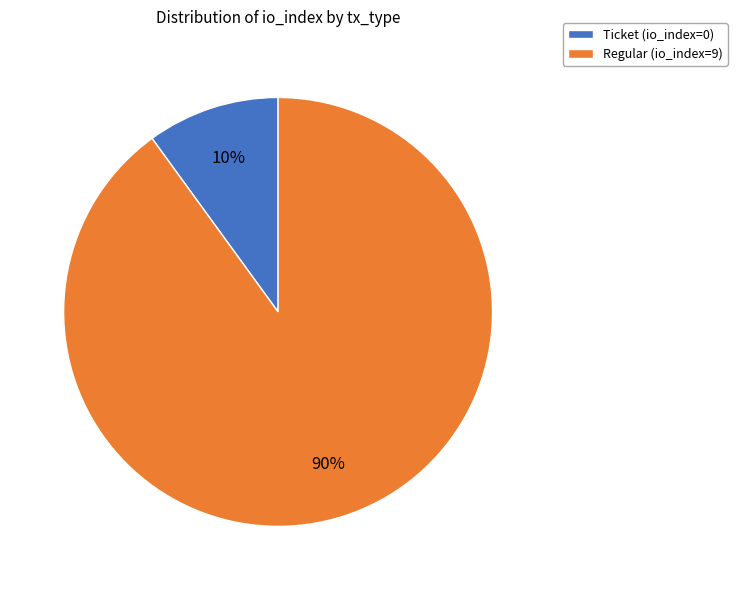

Is it true that Ticket (io_index=0) is 19% of the pie?

False